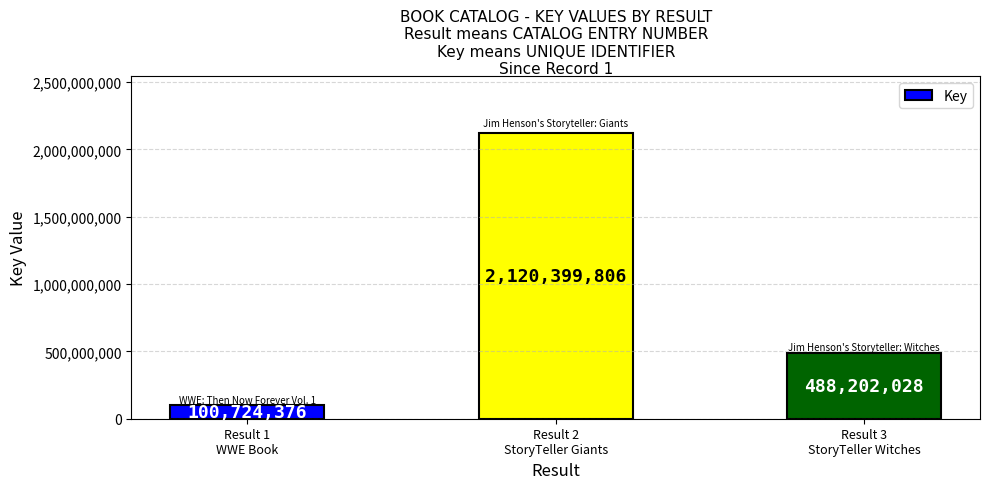

What is the sum of the values at Result 3
StoryTeller Witches and Result 1
WWE Book?

588926404